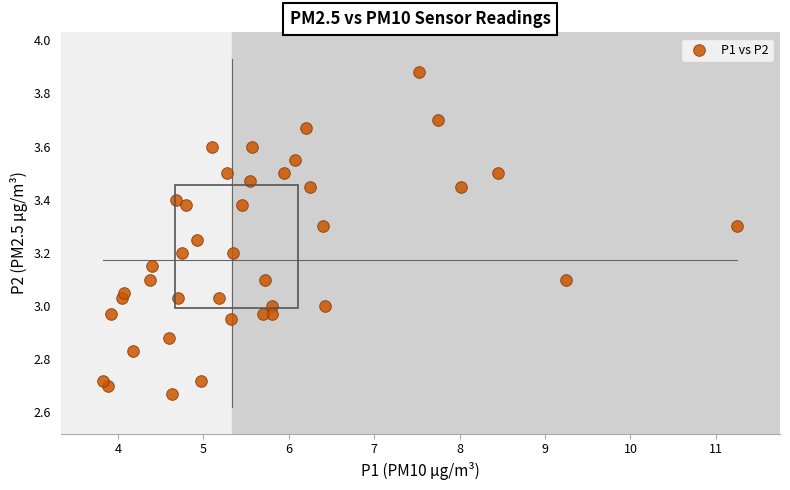

What is the range of Y values (max minus min)?

1.2